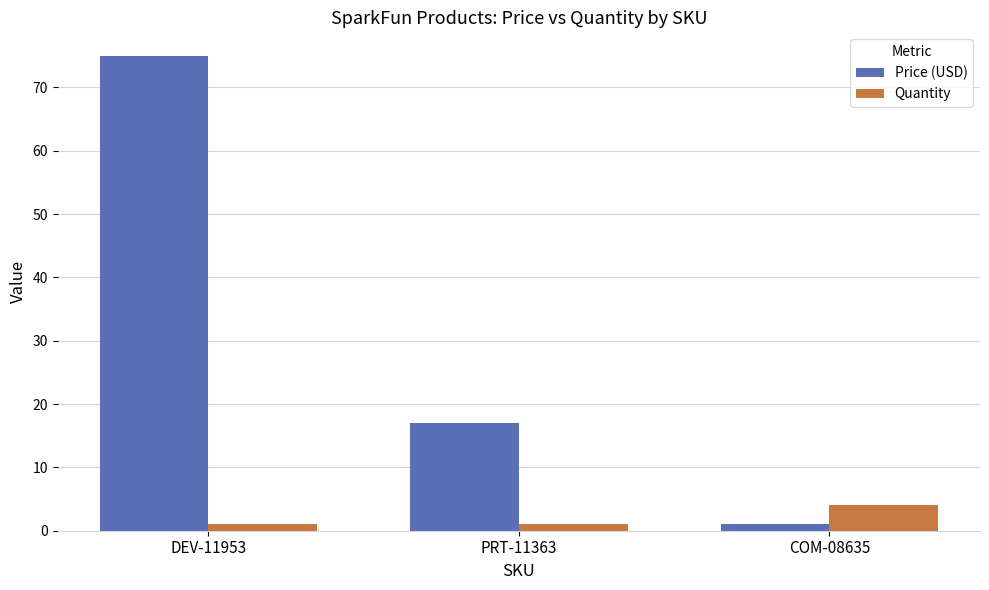

Rank the series at DEV-11953 from lowest to highest value.

Quantity, Price (USD)